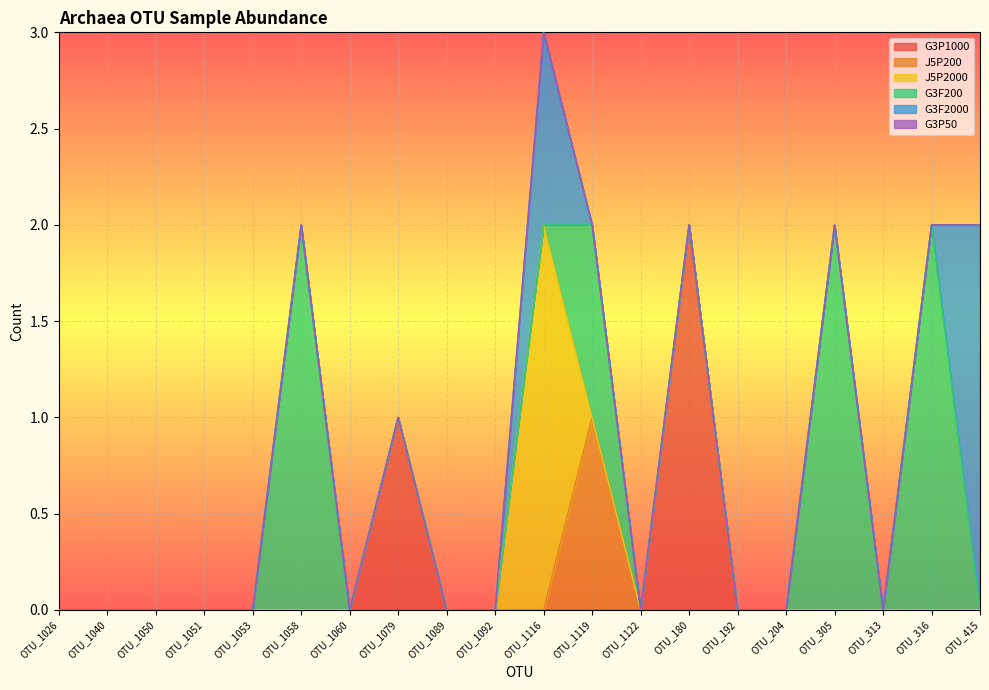

In G3F200, how many points are lower than both neighbors (excluding endpoints)?

1